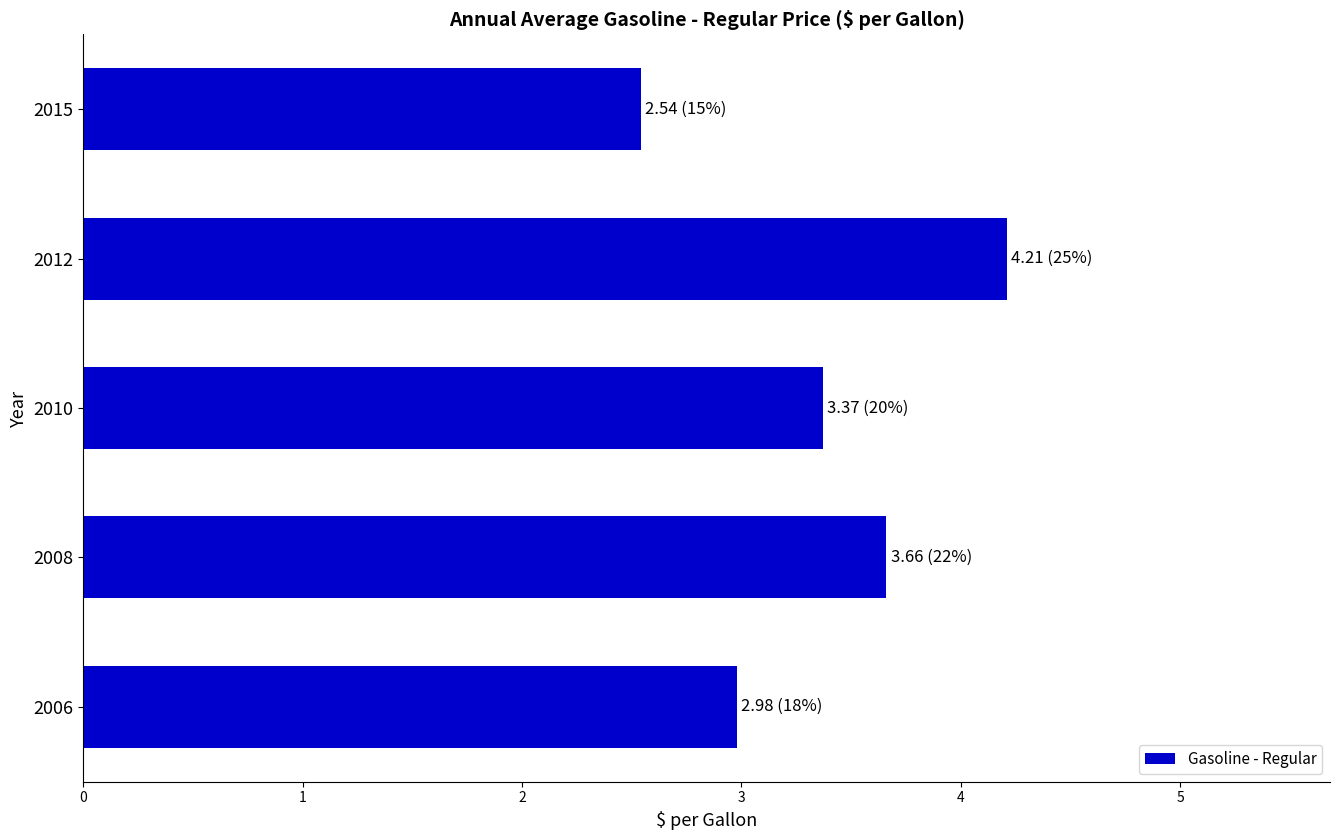

Reading bottom to top, transcribe all the data shown in this chart.

2006=3.0	2008=3.7	2010=3.4	2012=4.2	2015=2.5